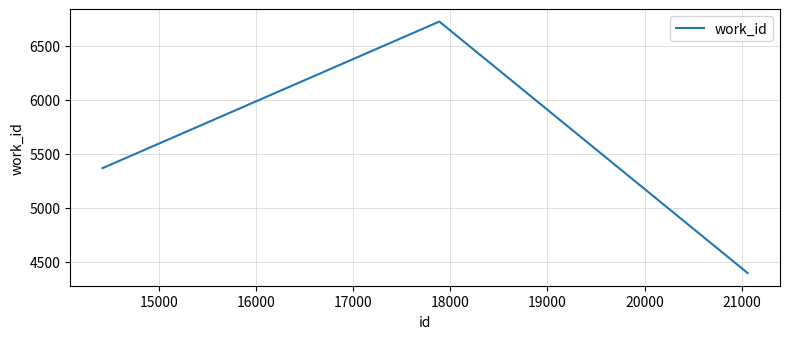

How many lines are shown in the chart?

1